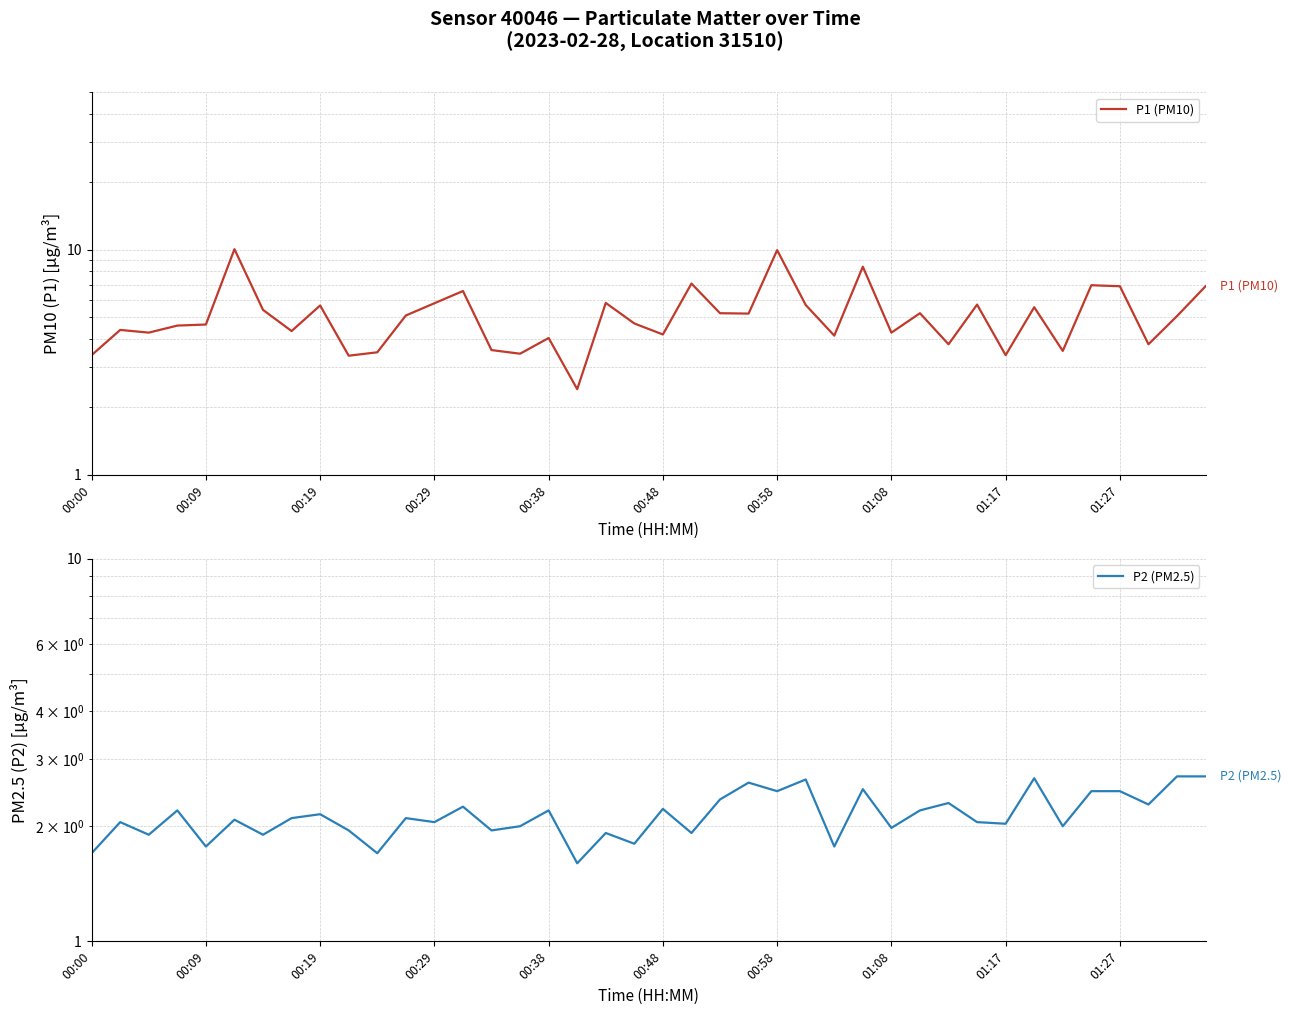

Which series changed the most between 19 and 25?

P1 (PM10)